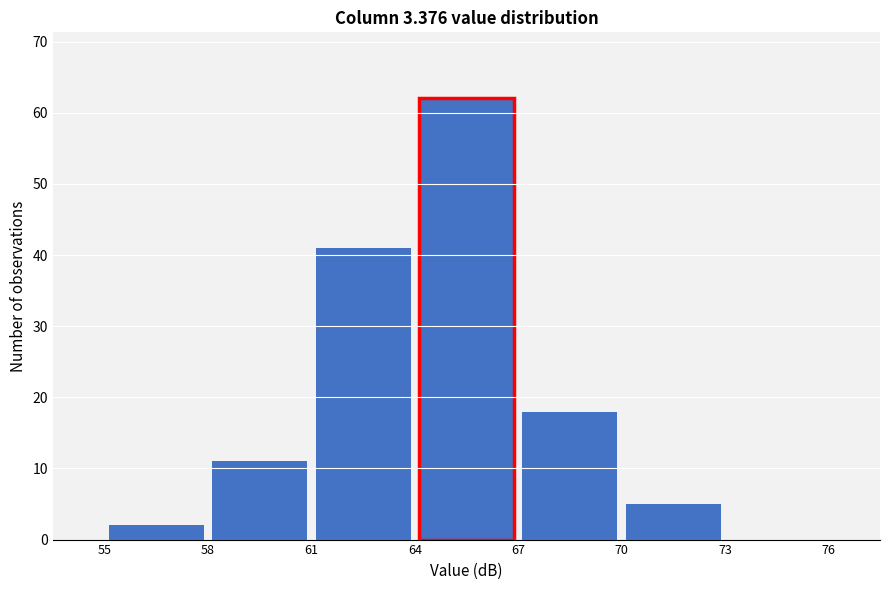

Reading left to right, list every bar in this chart as the range it spans on the x-axis followed by its height. The values are not printed on the chart, so give them approximately, as read against the axis.

55 to 58: 2
58 to 61: 11
61 to 64: 41
64 to 67: 62
67 to 70: 18
70 to 73: 5
73 to 76: 0